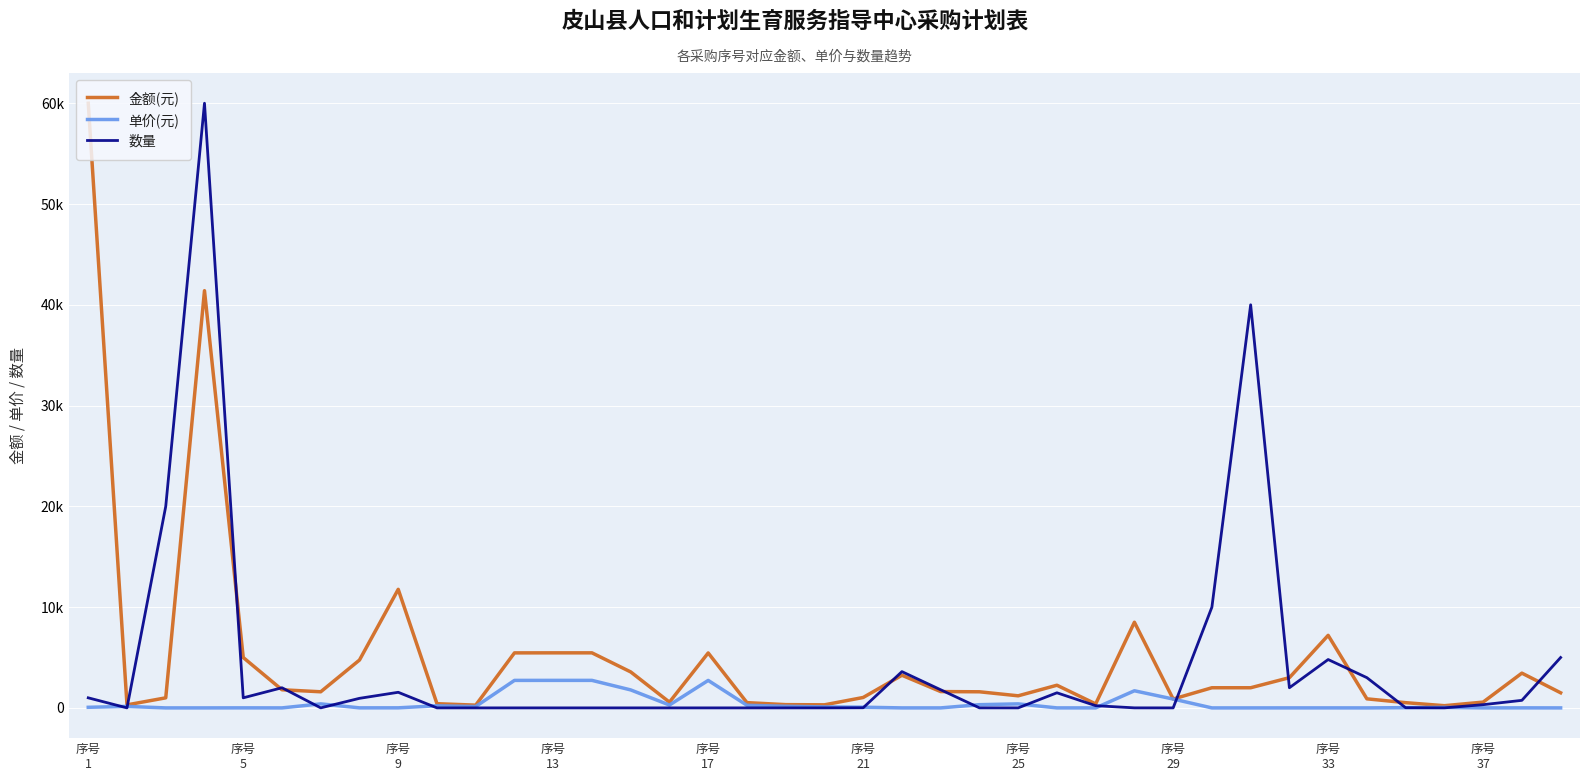

Which category has the lowest value in the 单价(元) series?

序号
9